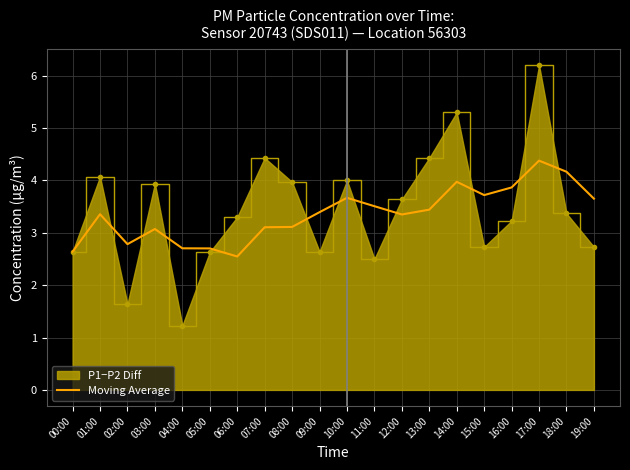

The value of P1−P2 Diff at 00:00 is 4.7. True or false?

False